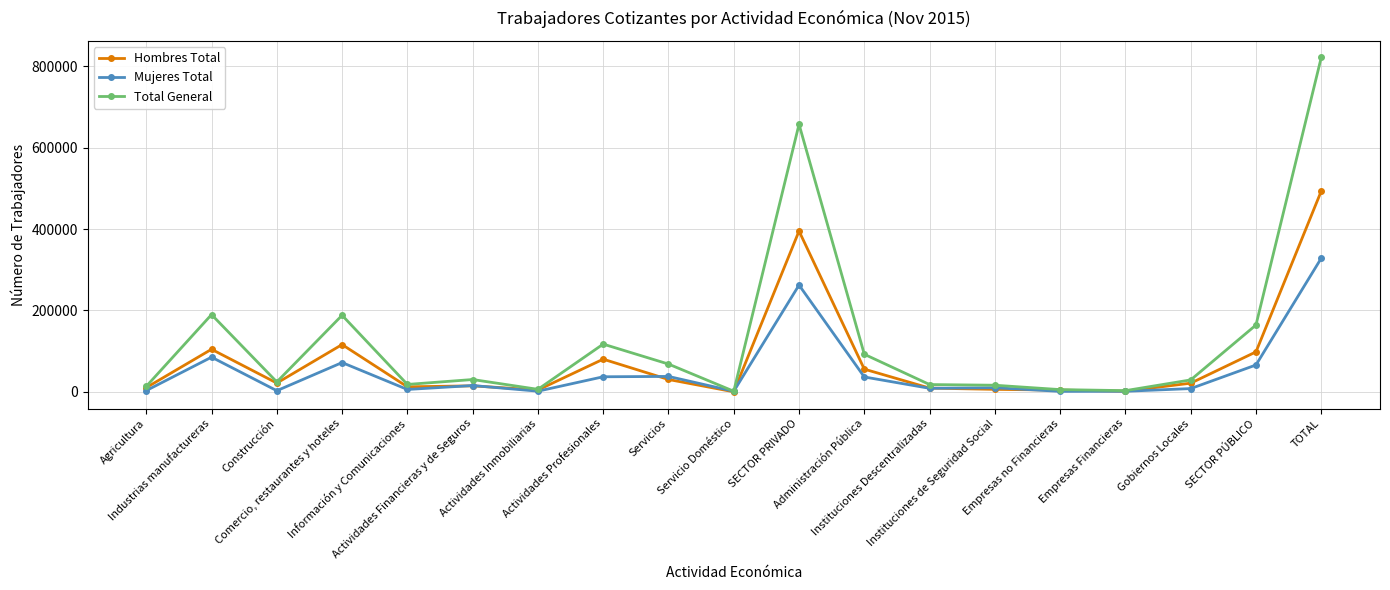

What is the maximum value shown in the chart?

821568